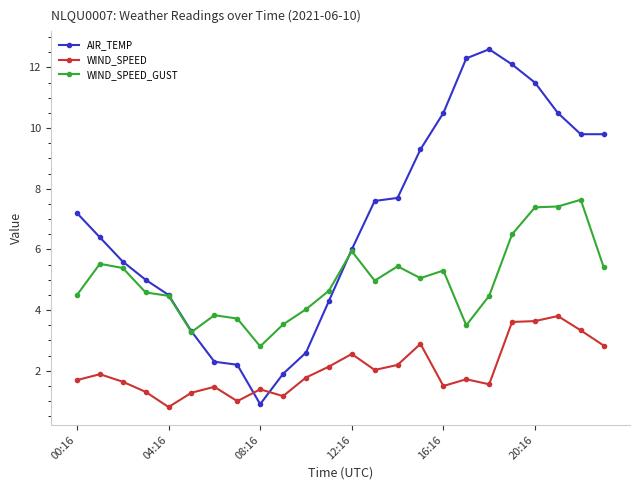

What is the value of the AIR_TEMP point at the 16th from the left?

9.3